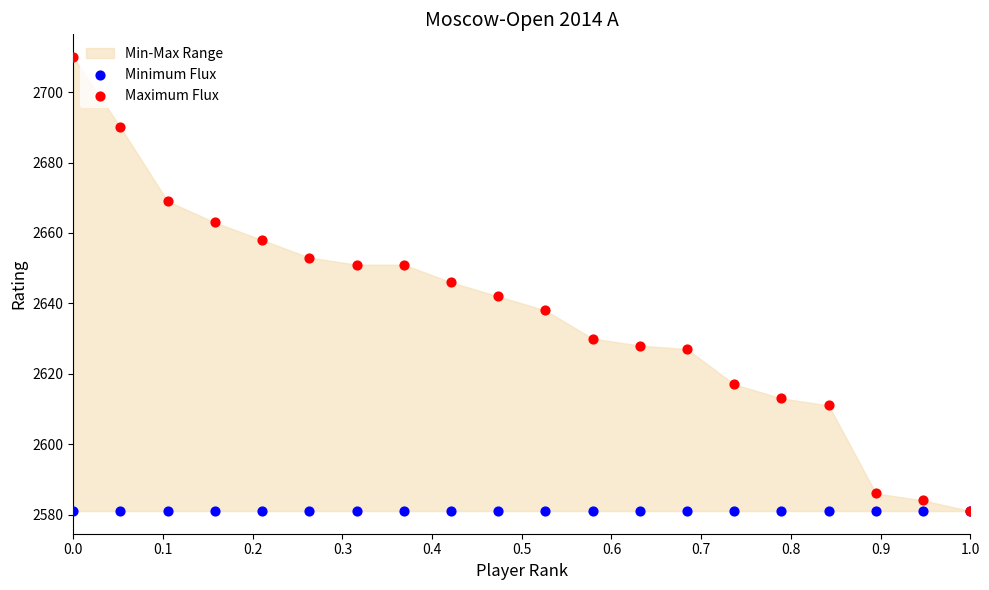

Which series has the largest Y range (max minus min)?

Maximum Flux